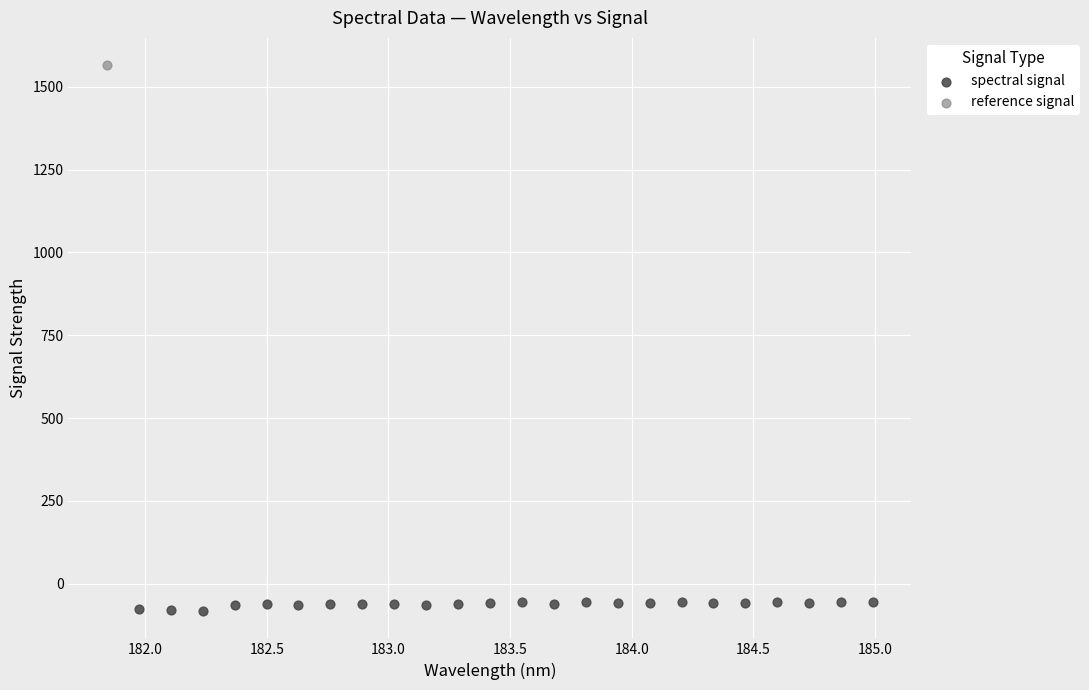

What are all the series names shown in the legend?

spectral signal, reference signal